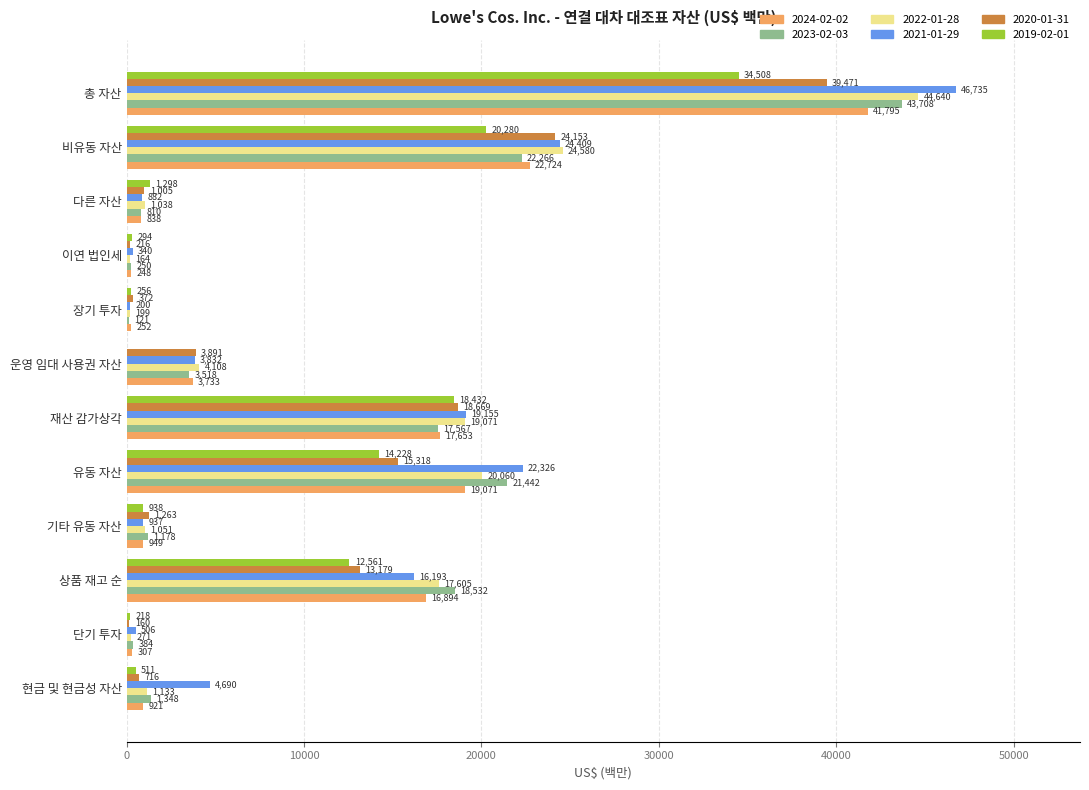

What is the sum of all 2023-02-03 values?

131124